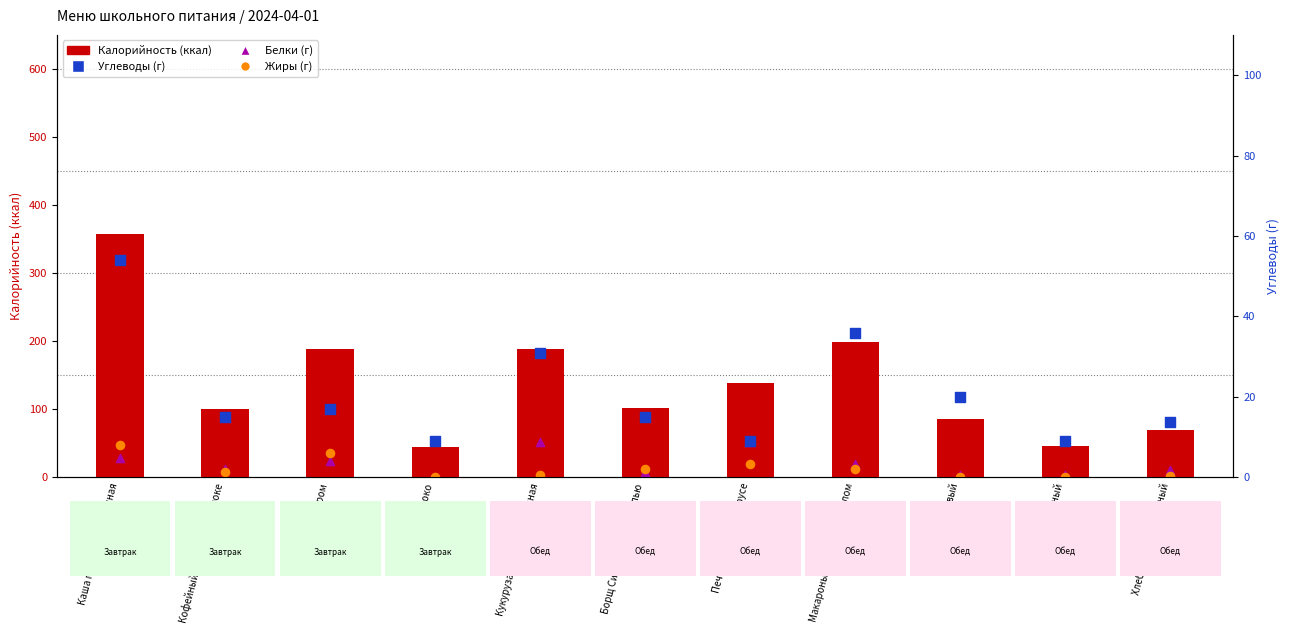

Is the value of Калорийность (ккал) at Макароны отварные с маслом greater than the value of Углеводы (г) at Яблоко?

Yes